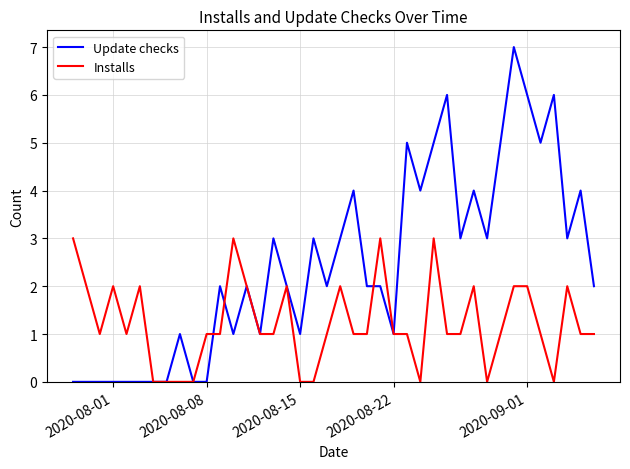

Which series has the largest total across all categories?

Update checks